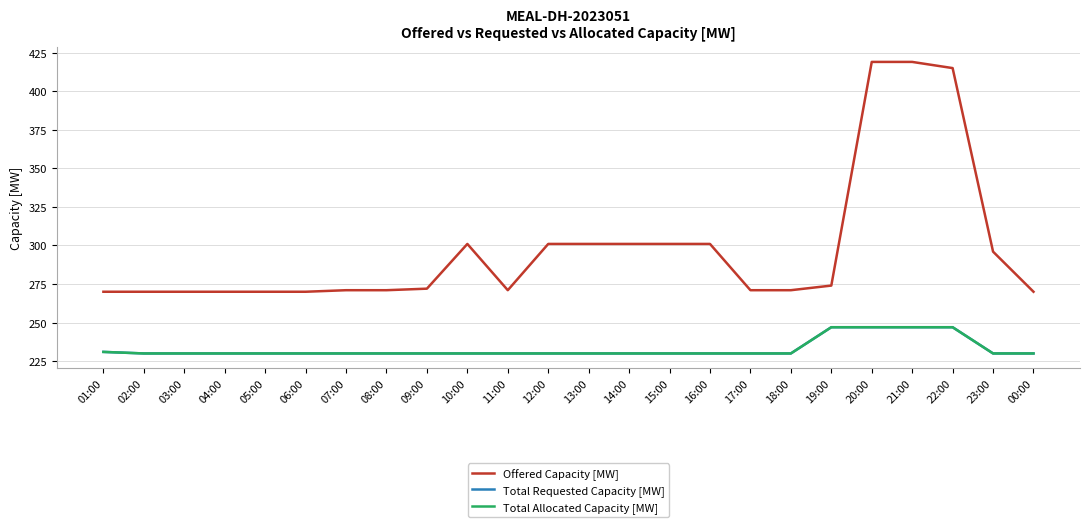

What is the label of the 5th point from the right?

20:00